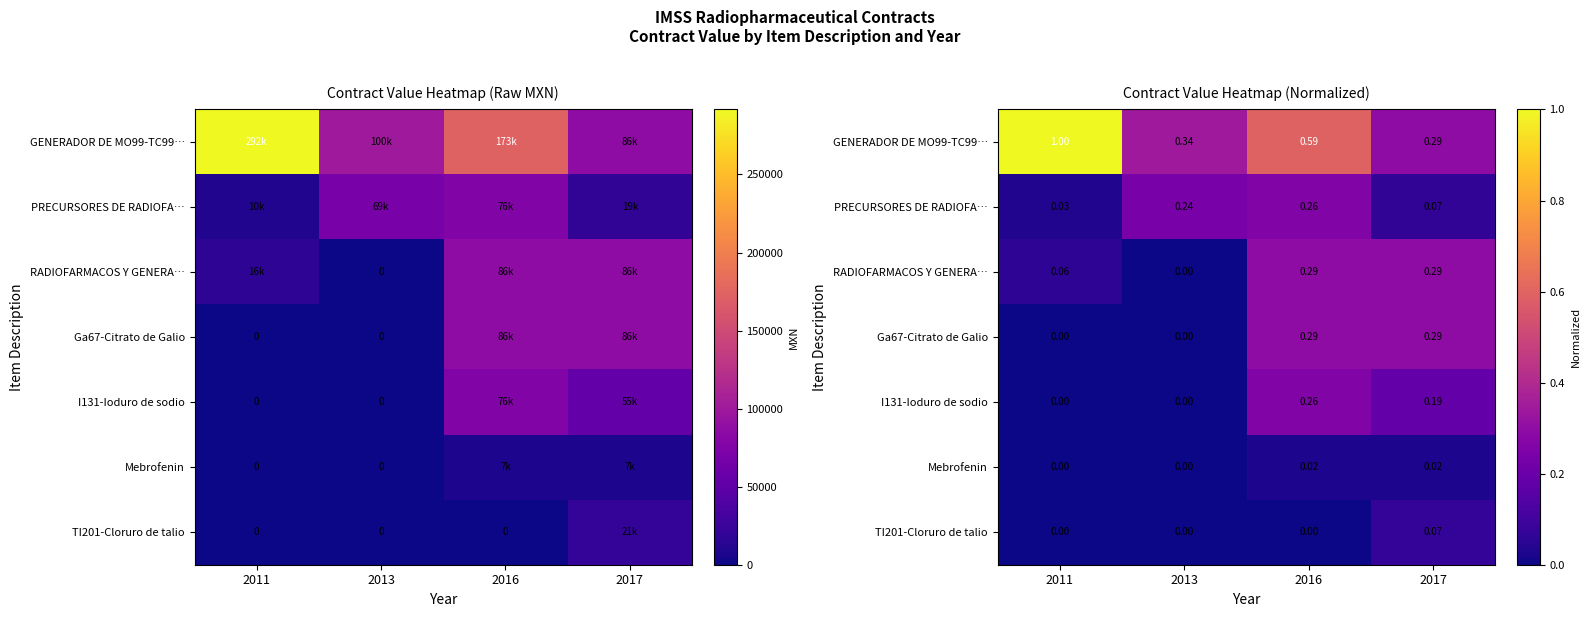

What is the difference between the maximum and minimum values in the TI201-Cloruro de talio series?

0.1